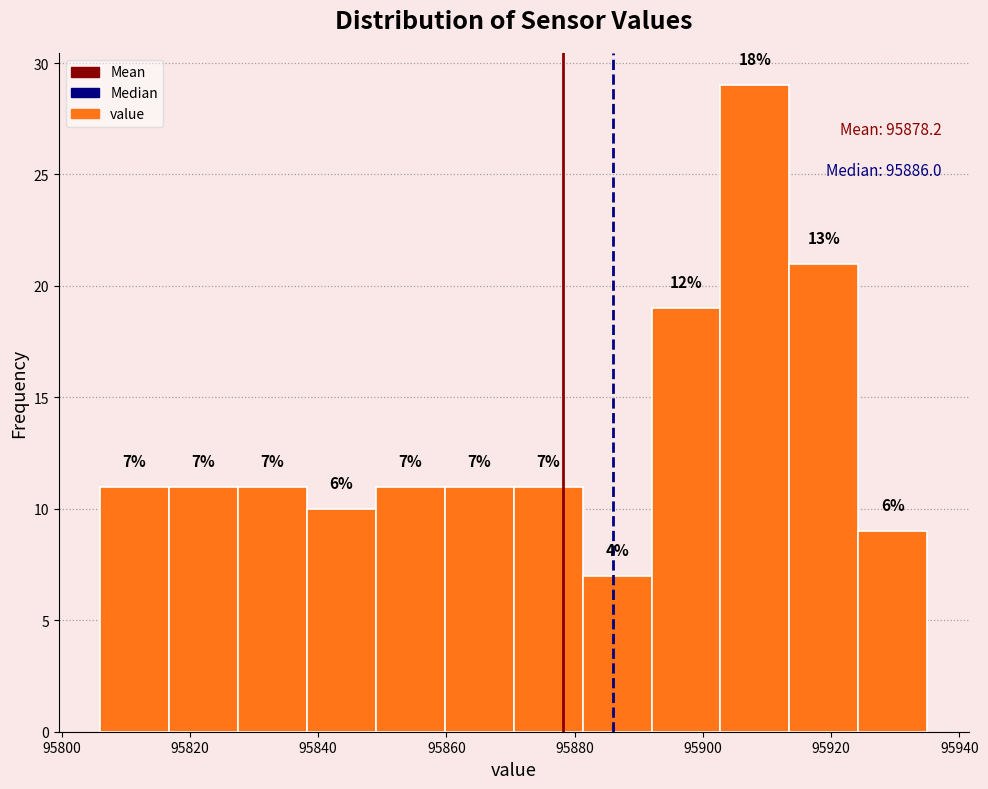

Over which range of the x-axis is the bar tallest?

95902 to 95914